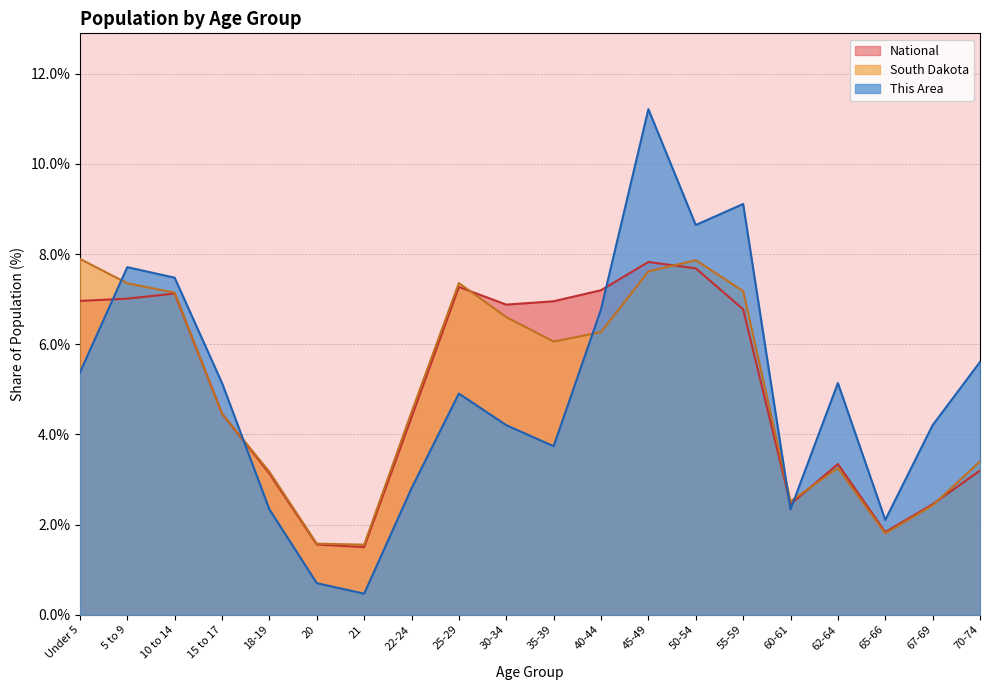

How many lines are shown in the chart?

3